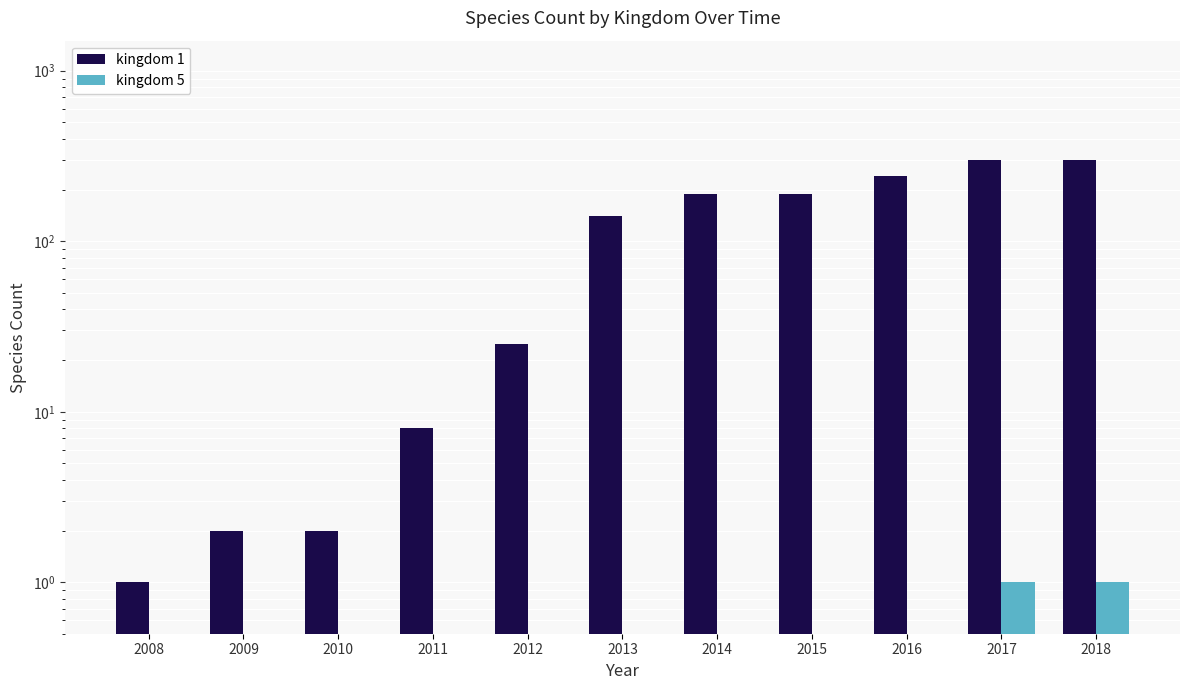

What is the difference between the highest and lowest values at 2016?

240